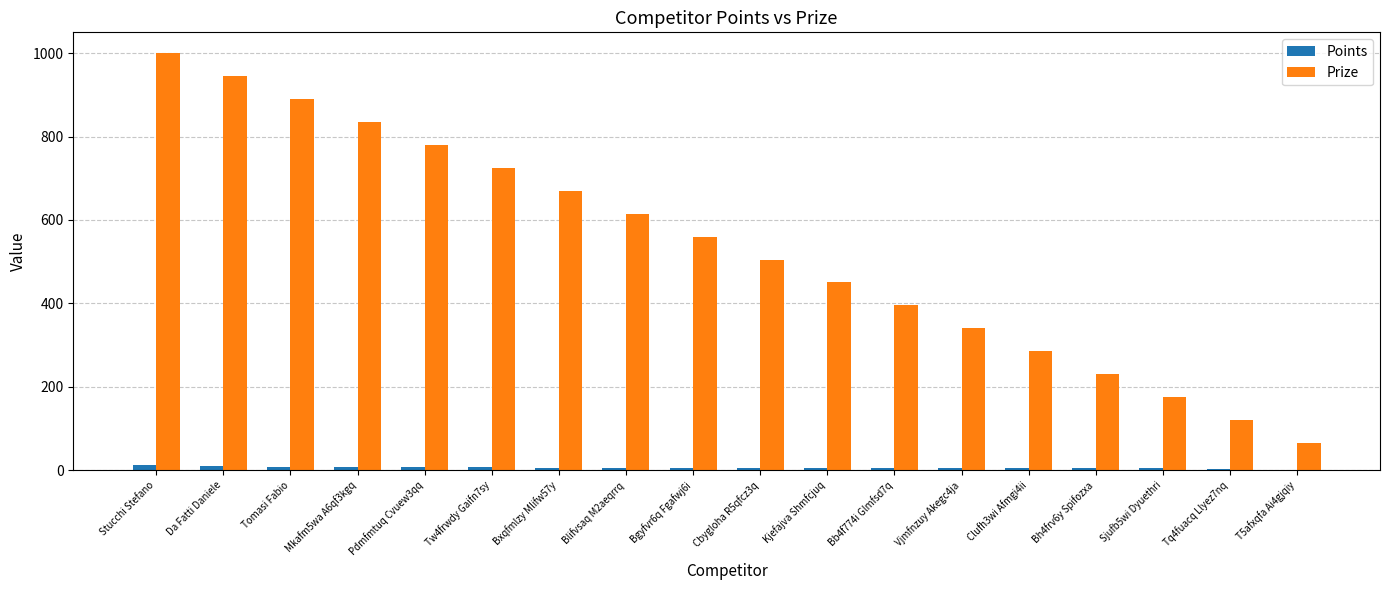

How many categories are shown in the chart?

18